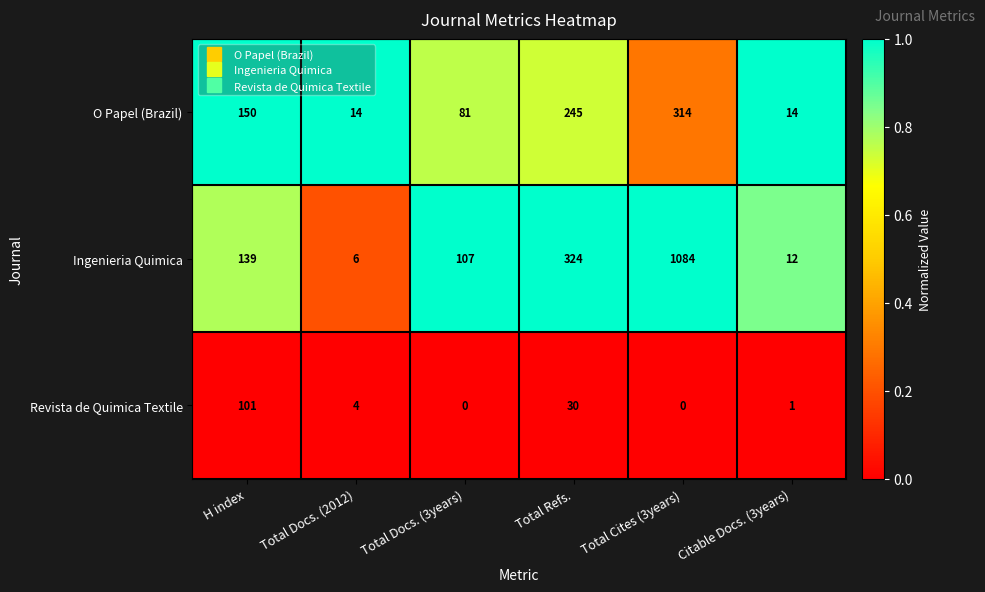

What is the greatest value displayed?

1084